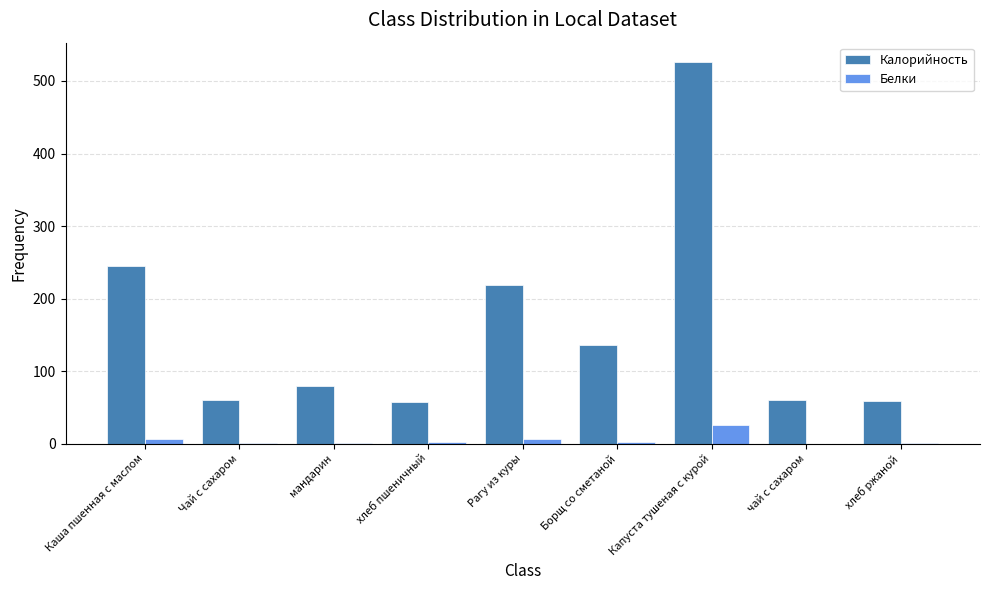

At which category is the sum across all series the highest?

Капуста тушеная с курой